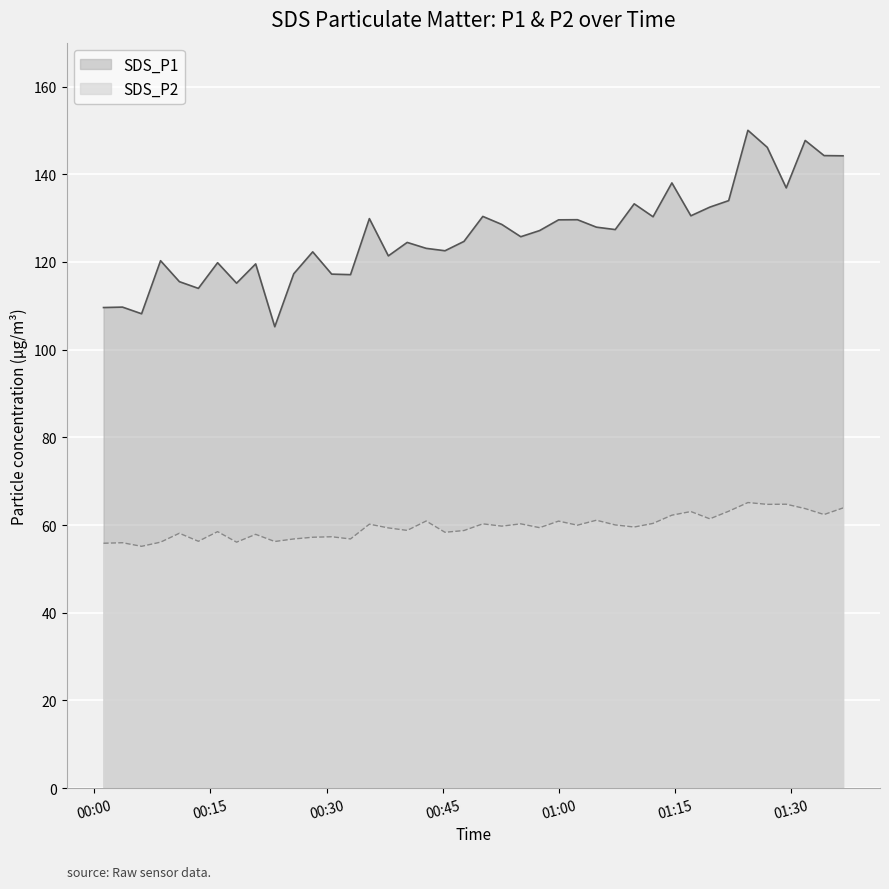

What is the average value of the SDS_P2 series?

59.7